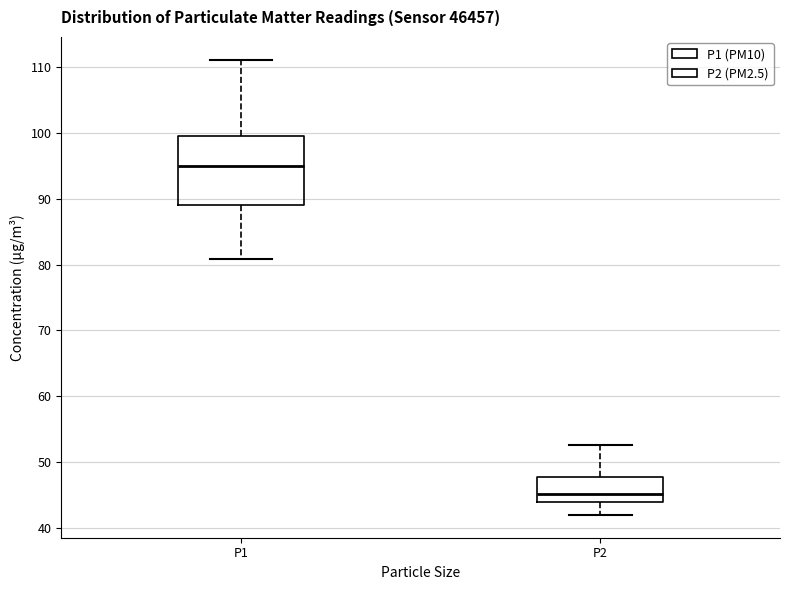

Which box's median line is the lowest?

P2